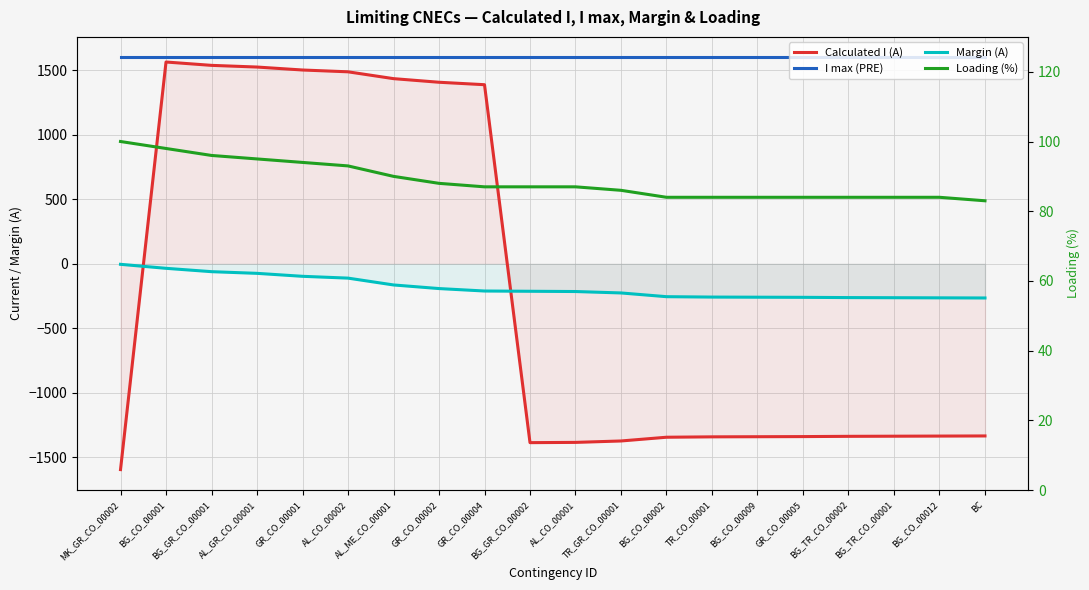

In Calculated I (A), how many points are lower than both neighbors (excluding endpoints)?

1